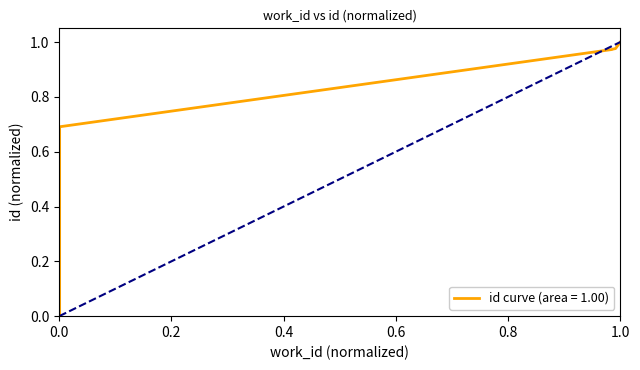

Is it true that the value at 4909 is 0.0?

False